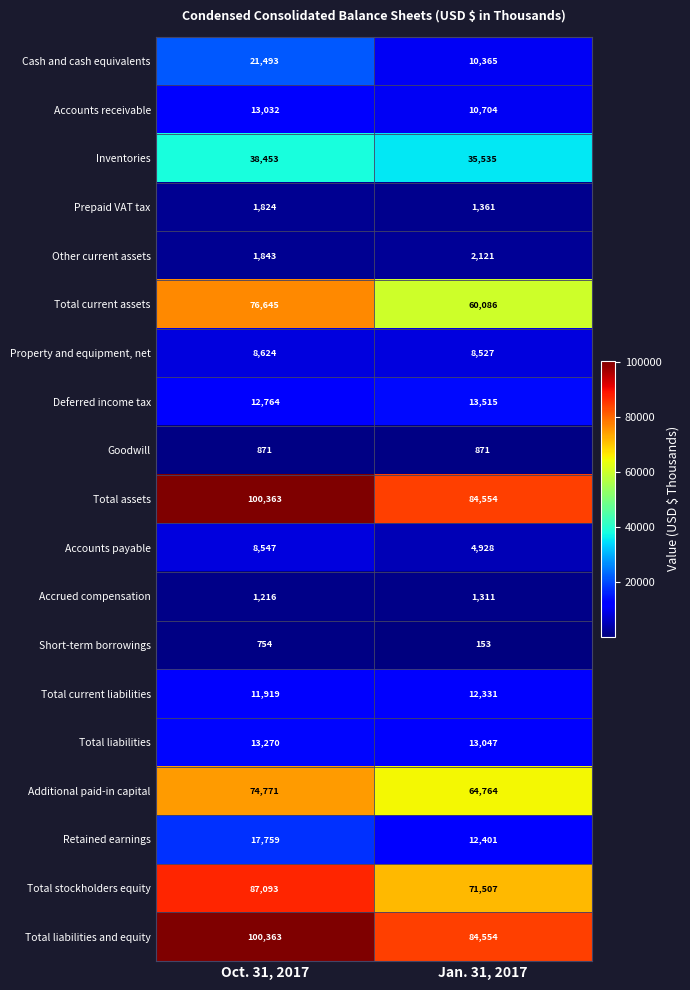

Rank the categories by Retained earnings value from highest to lowest.

Oct. 31, 2017, Jan. 31, 2017